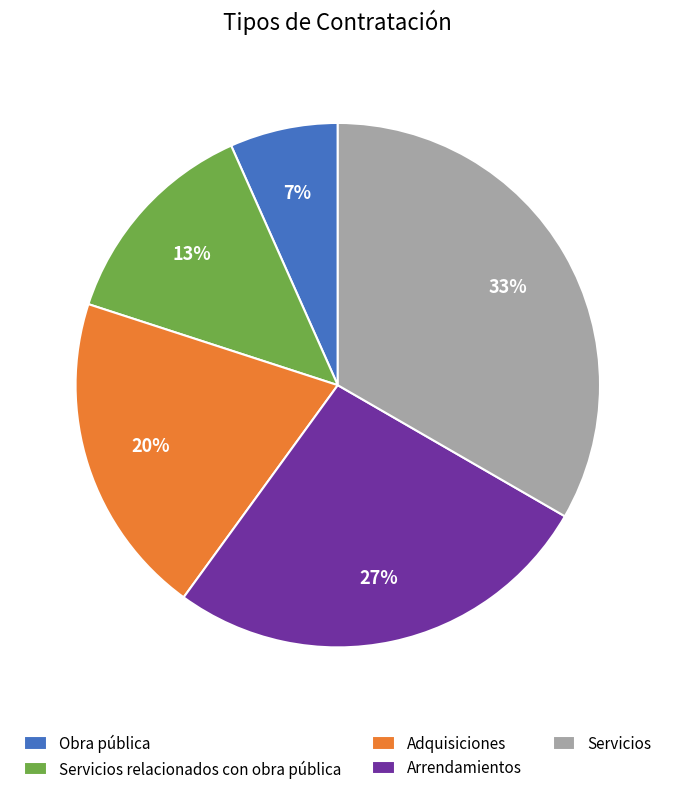

To the nearest percent, what is the average slice percentage?

20%